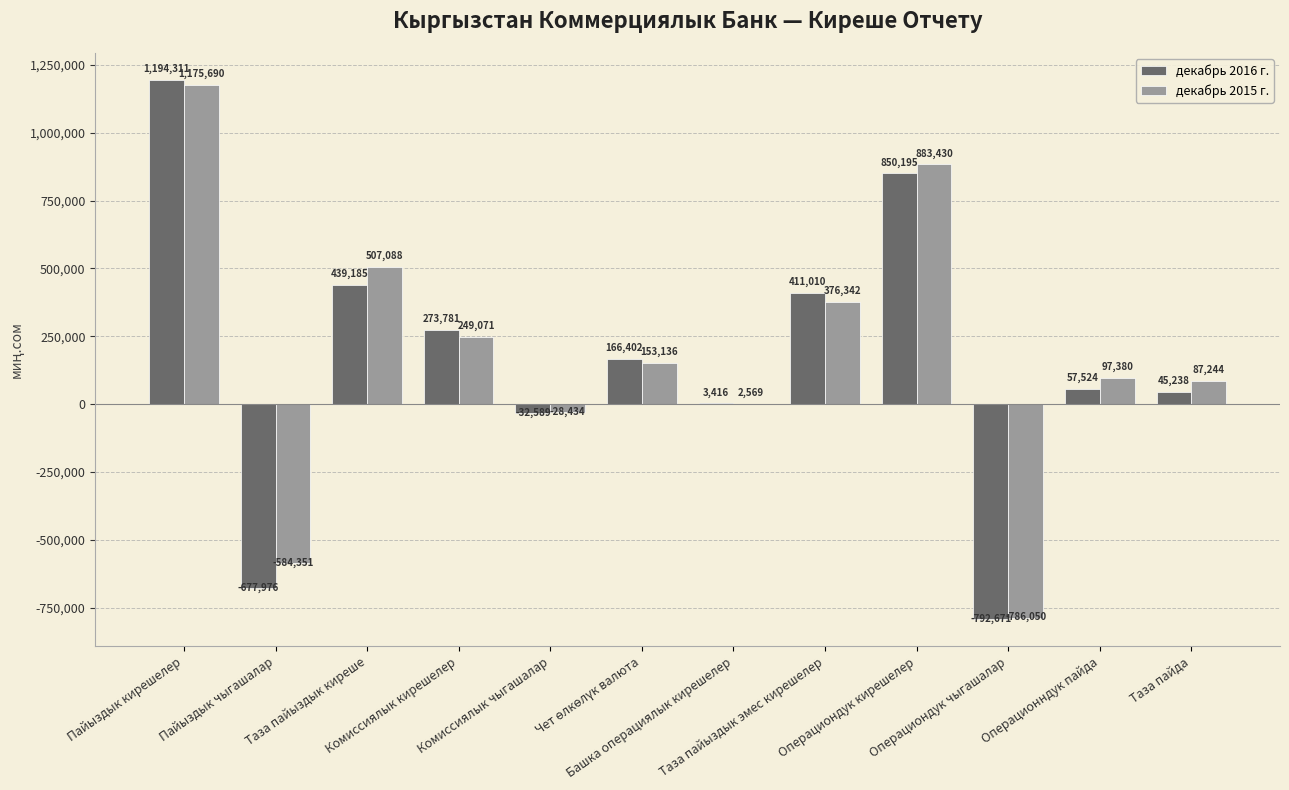

Is it true that декабрь 2015 г. equals -786050 at Операциондук чыгашалар?

True